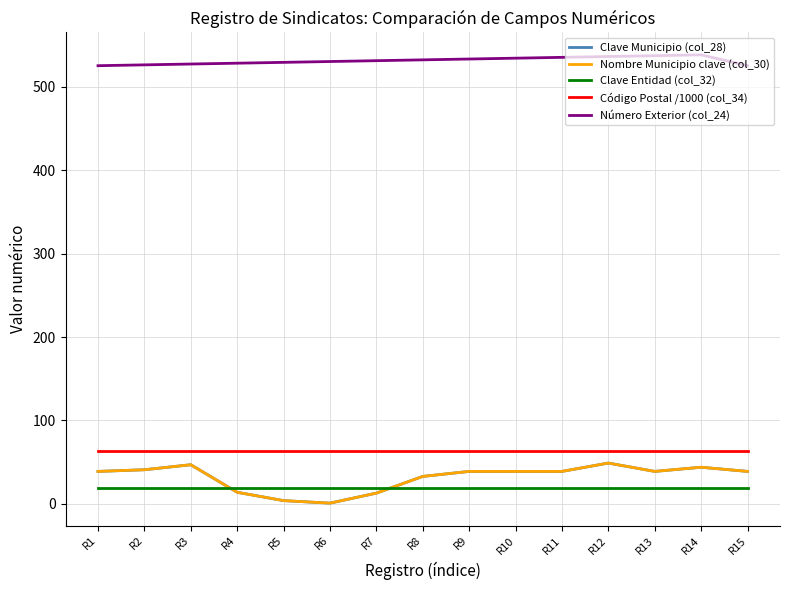

Rank the series by their maximum value, from lowest to highest.

Clave Entidad (col_32), Clave Municipio (col_28), Nombre Municipio clave (col_30), Código Postal /1000 (col_34), Número Exterior (col_24)